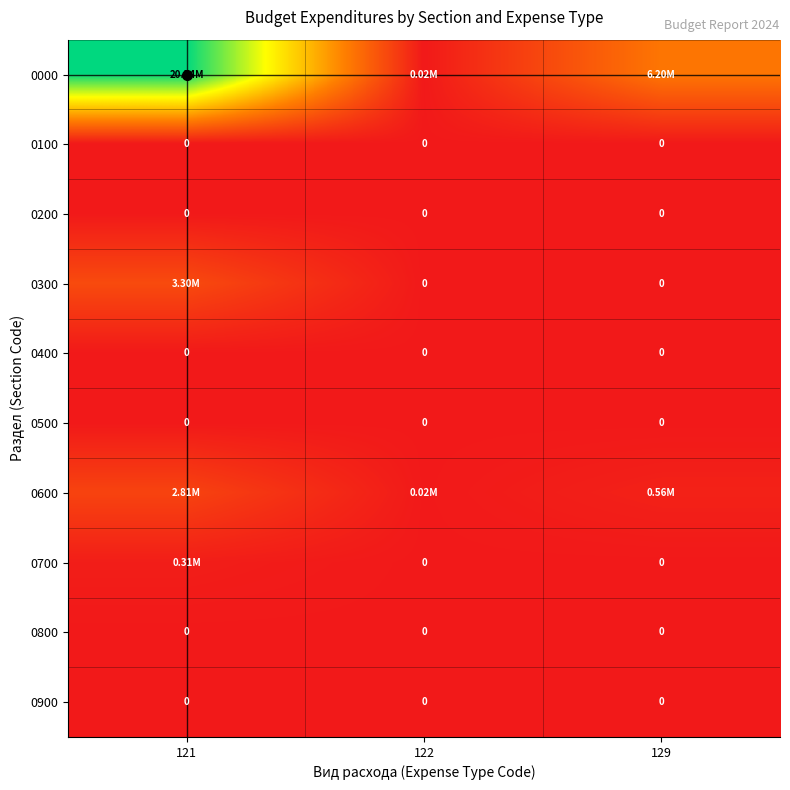

Where is 0400 nearest to the value 0?

121